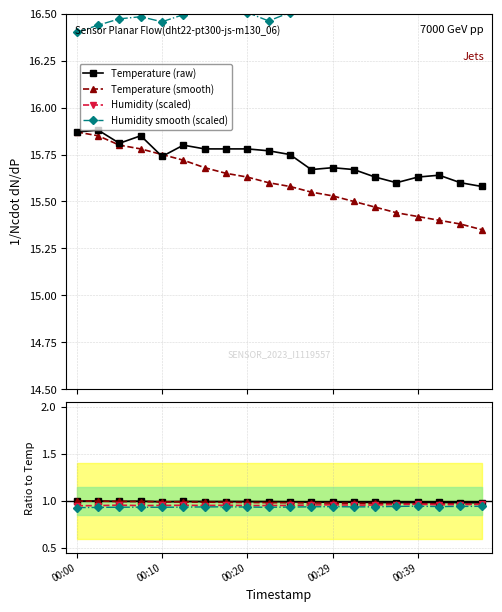

Where is the first local maximum for humidity?

00:05